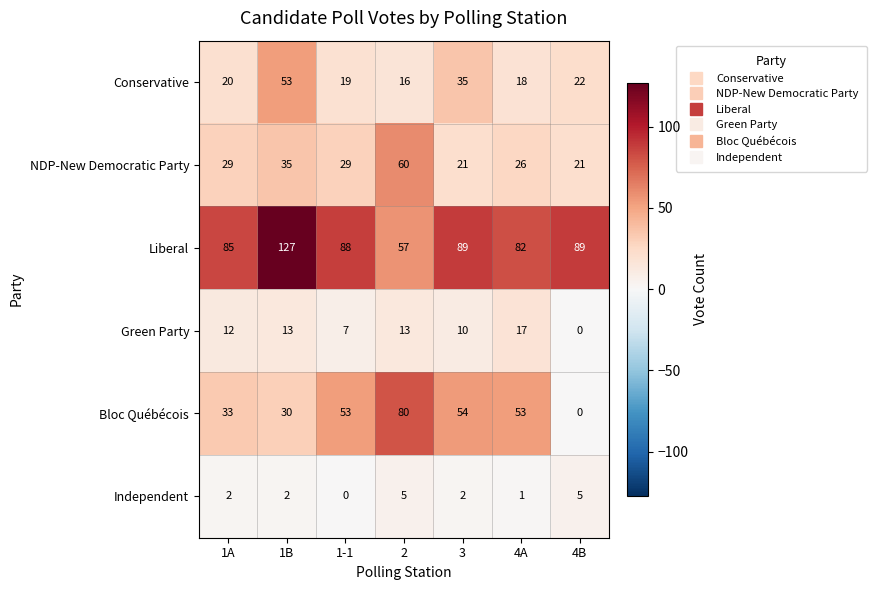

What is the difference between the highest and lowest values at 4A?

81